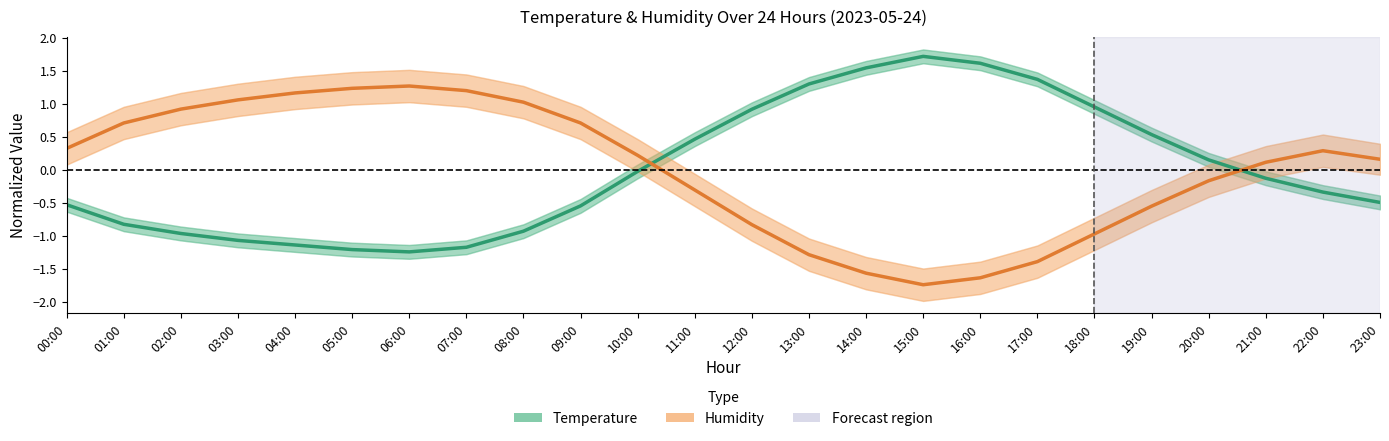

Between 09:00 and 18:00, which series saw the biggest shift?

Humidity